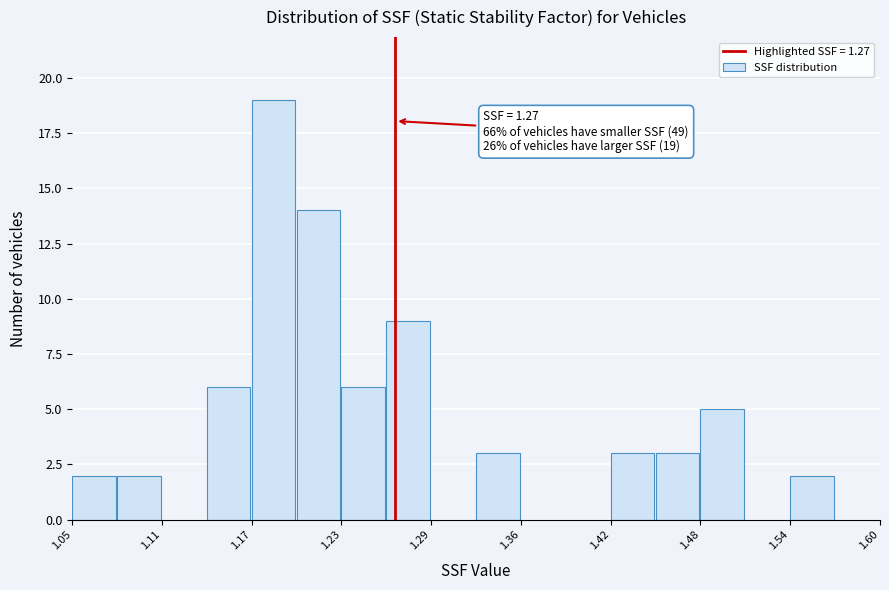

Around what value on the x-axis is the tallest bar? Give the approximate position of its centre, as read against the axis.

1.19